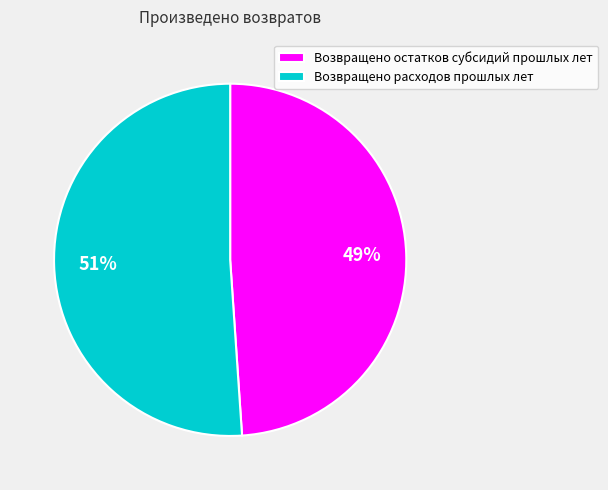

Is the sum of Возвращено расходов прошлых лет and Возвращено остатков субсидий прошлых лет greater than half?

Yes